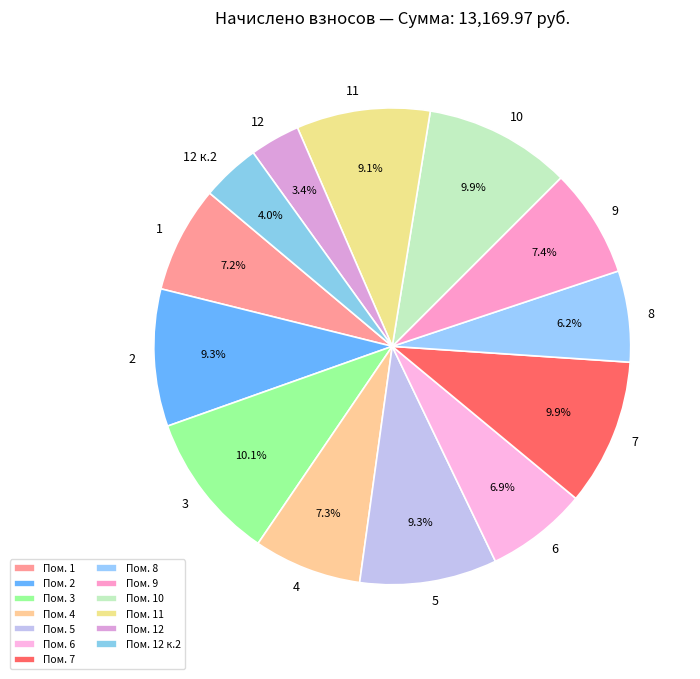

How many segments does this pie chart have?

13